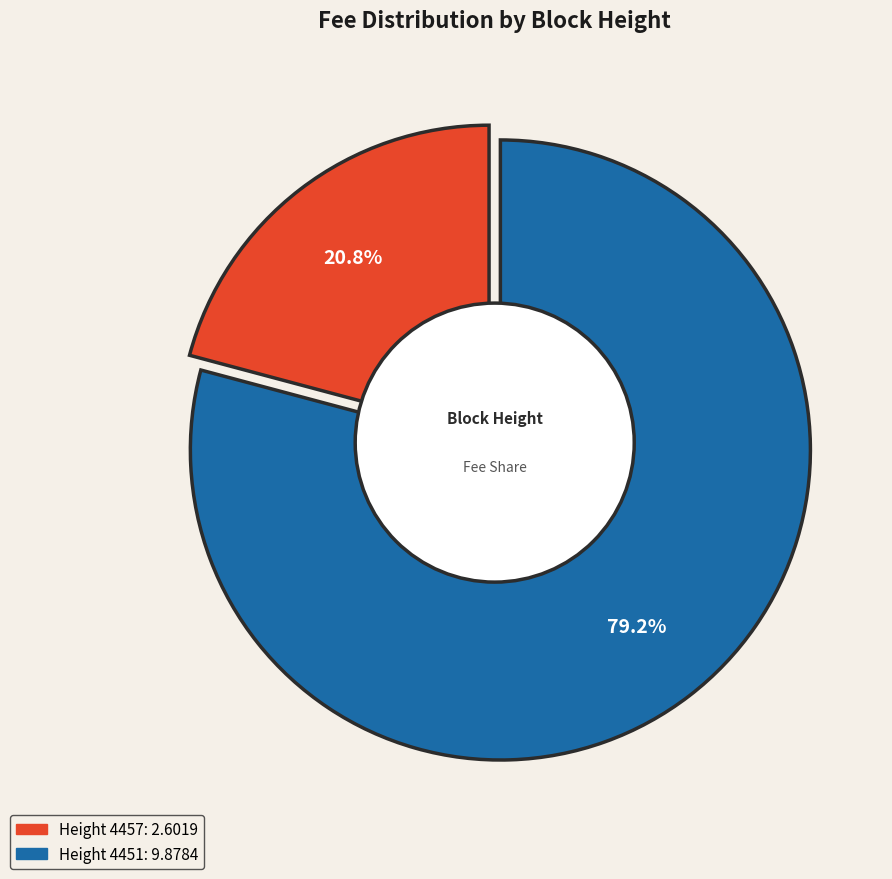

What is the change in value from 4457 to 4451?

+7.3